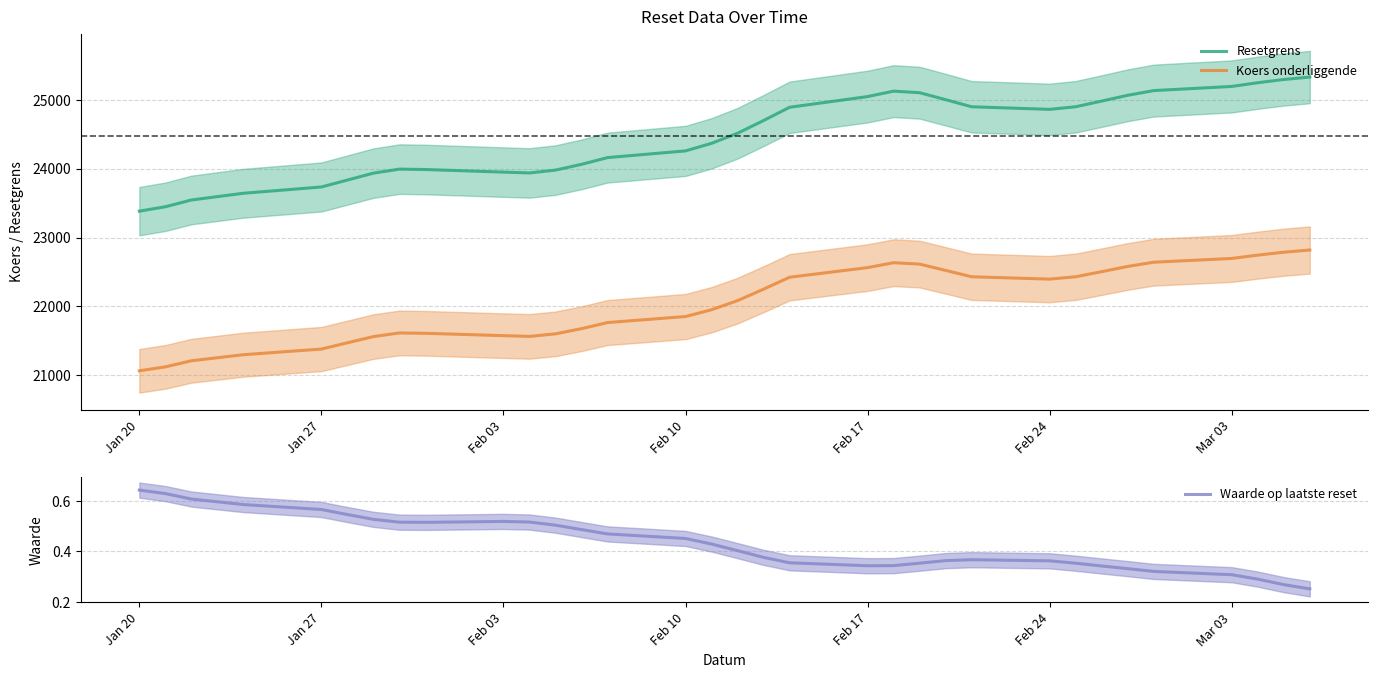

True or false: Resetgrens and Koers onderliggende cross at least once.

False